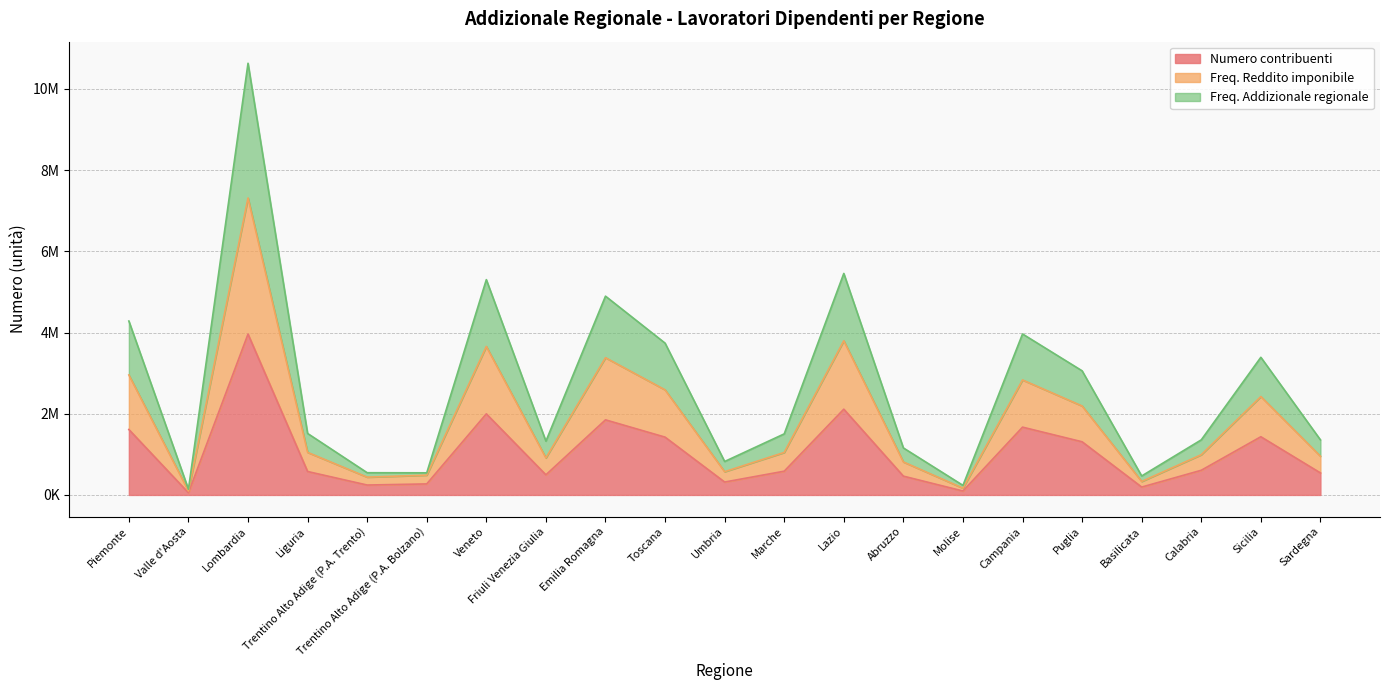

True or false: Freq. Reddito imponibile and Numero contribuenti cross at least once.

False